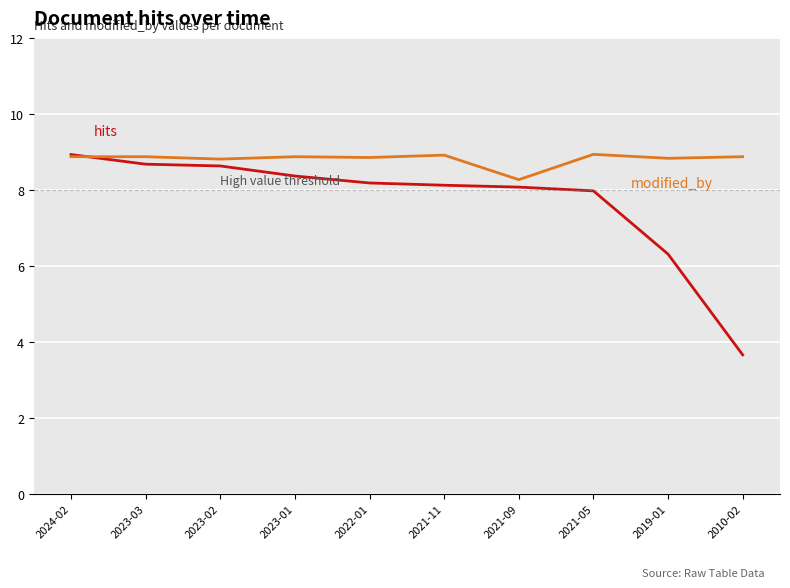

What is the greatest value displayed?

8.9